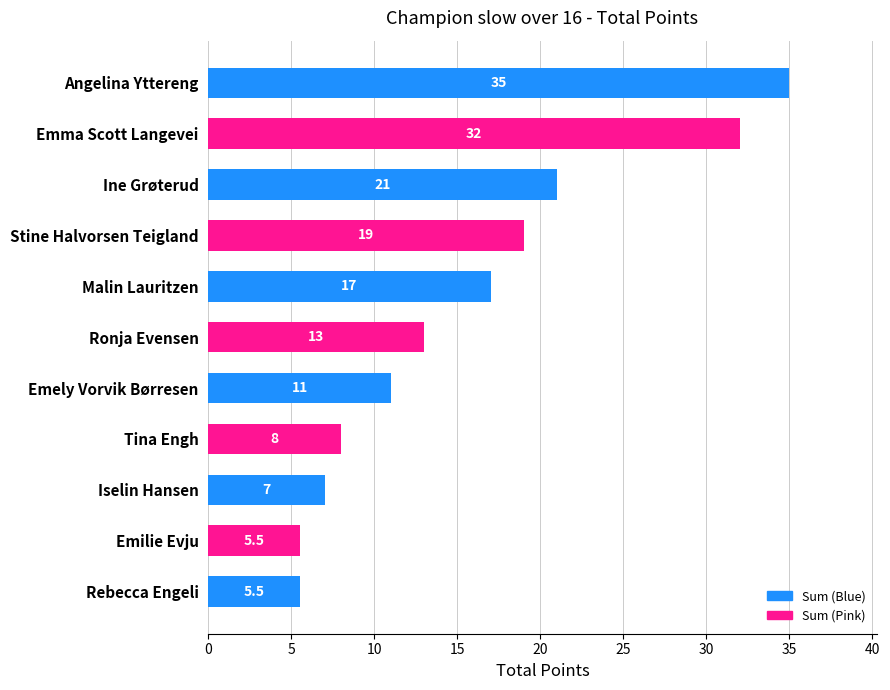

Where is the data nearest to the value 20?

Stine Halvorsen Teigland